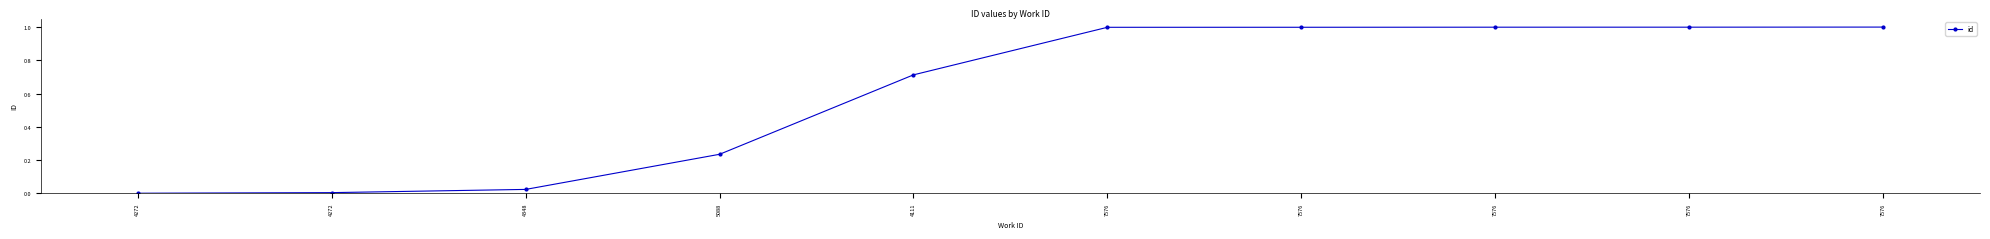

True or false: the data shows 0.0 at 4348.

True